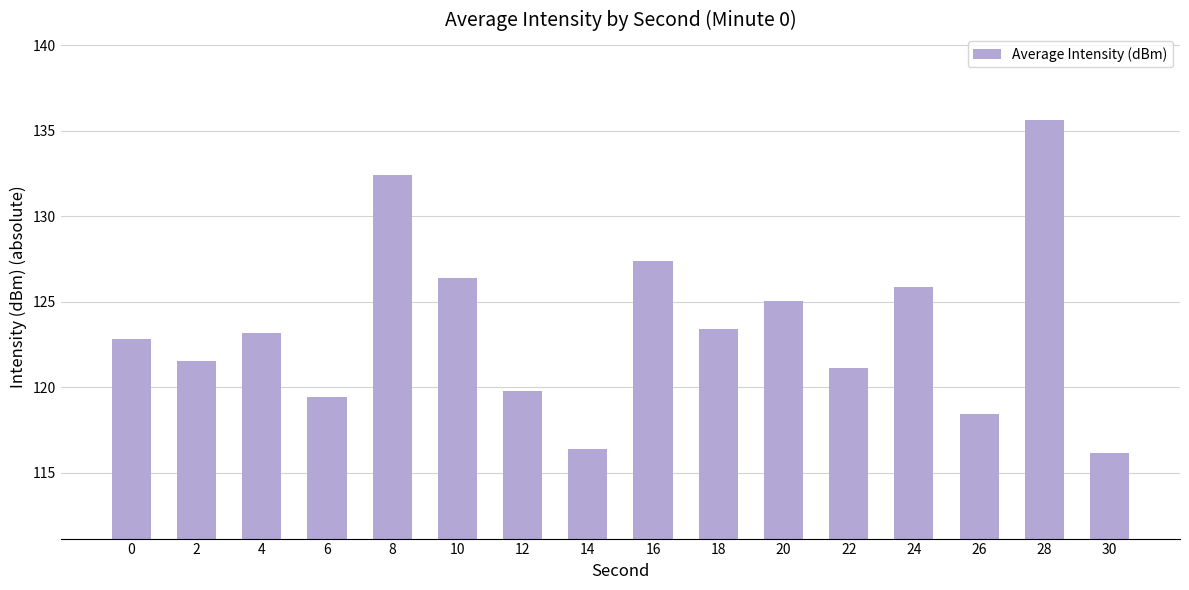

What is the approximate value at 16?

127.4